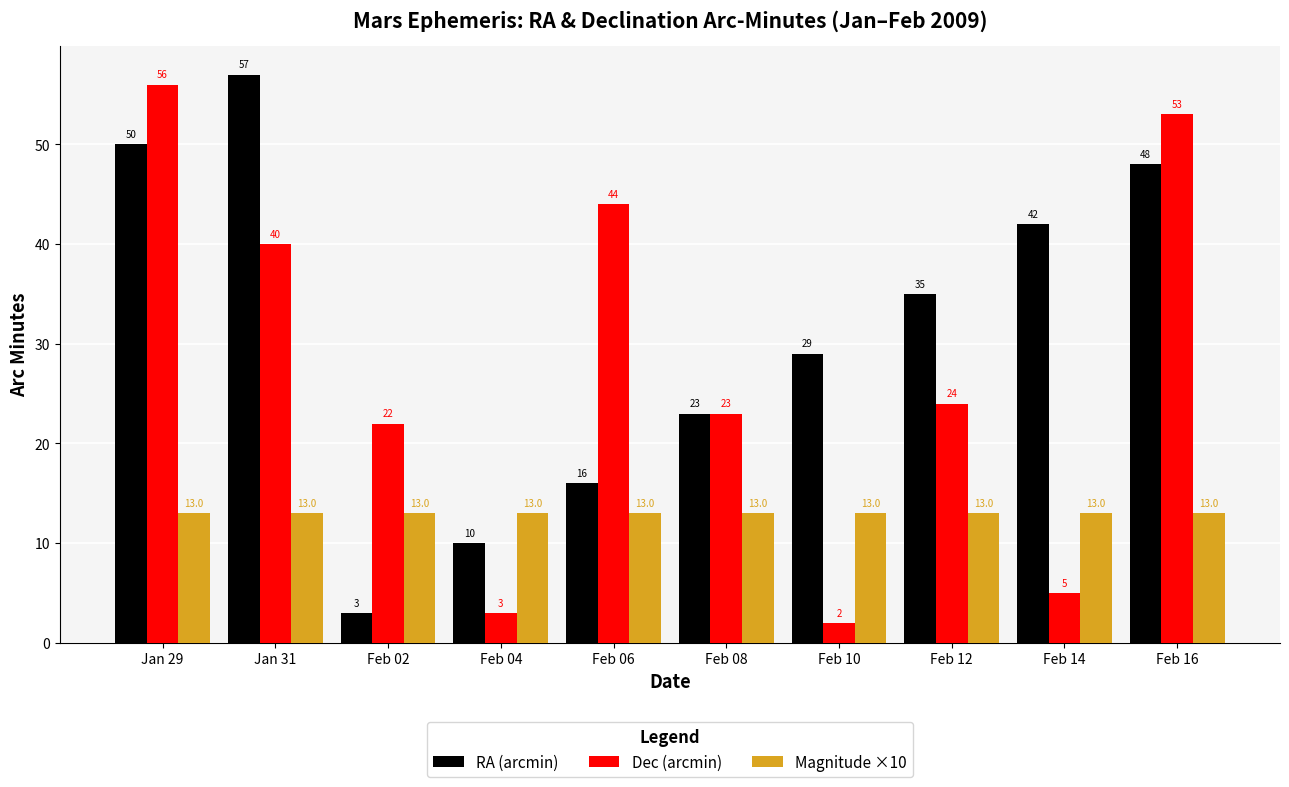

What is the maximum value for Dec (arcmin)?

56